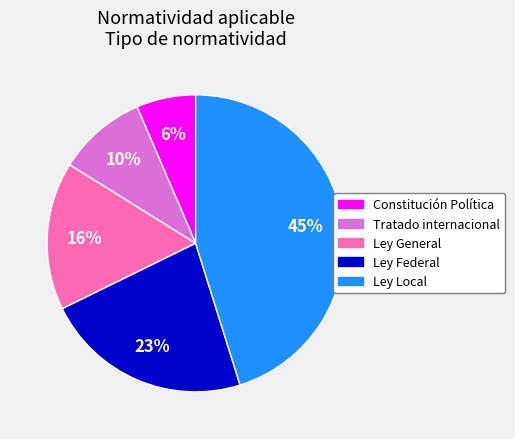

To the nearest percent, what is the combined percentage of Ley General and Ley Federal?

39%